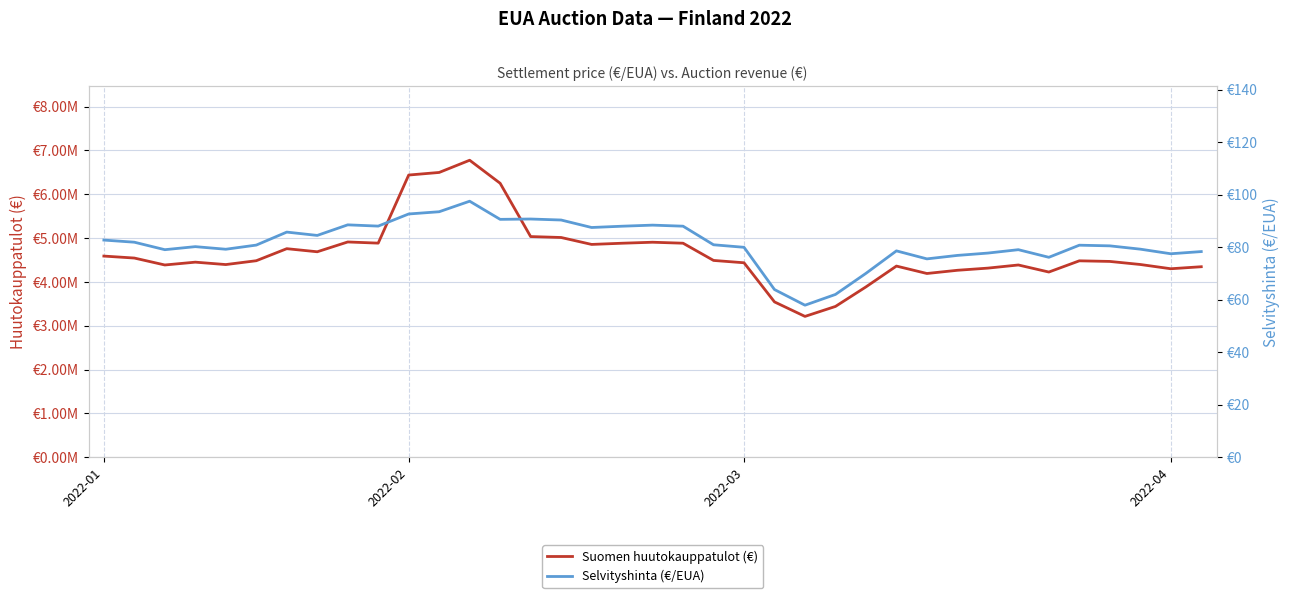

Between 29 and 33, which is larger?

33